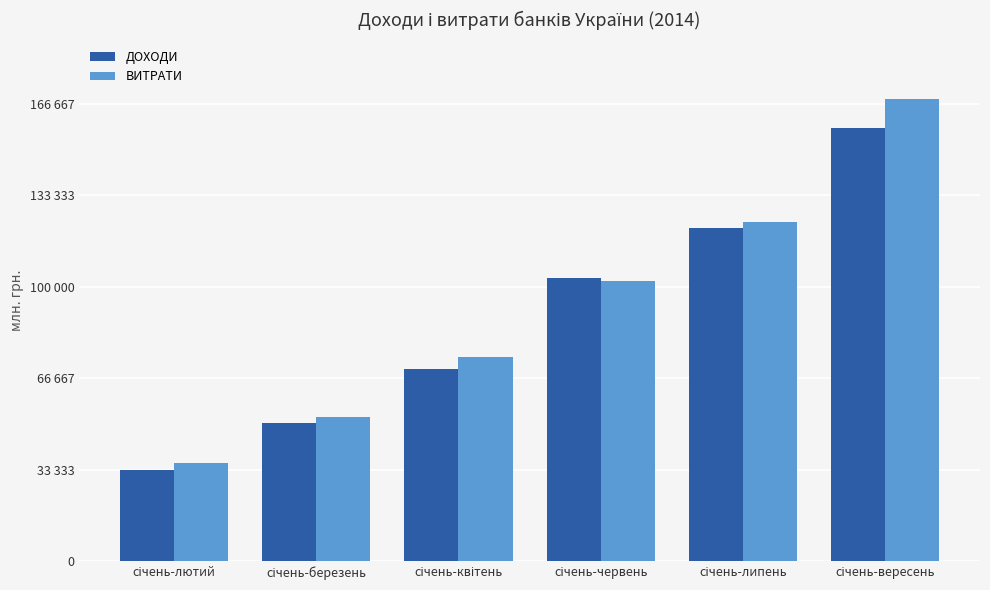

List the series in order of their peak value, lowest first.

ДОХОДИ, ВИТРАТИ